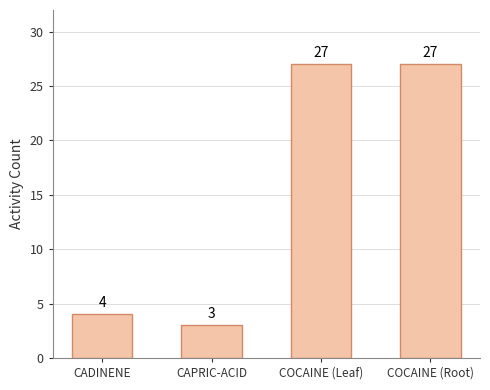

Count the number of data series in this chart.

1